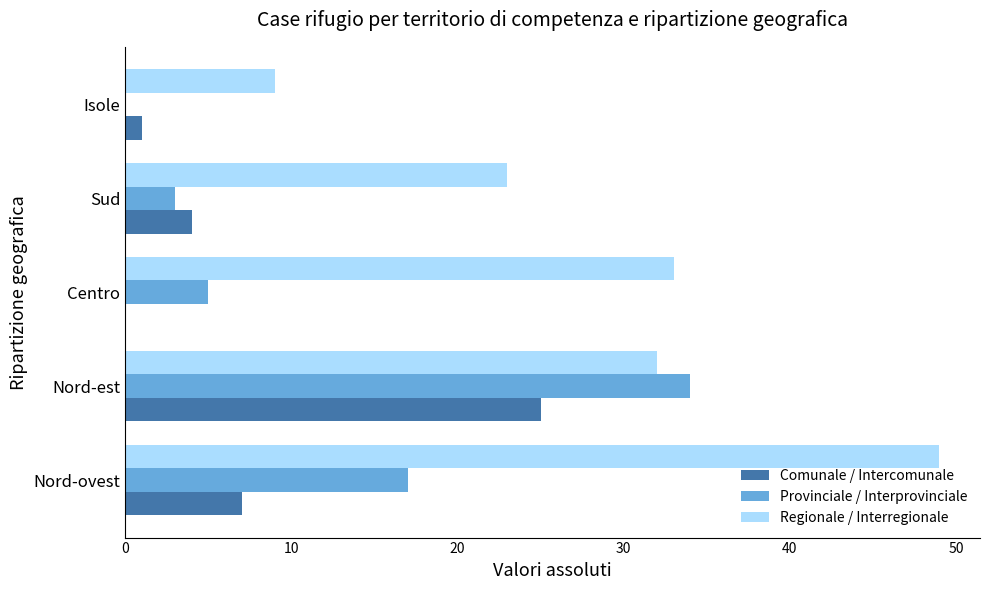

Which series changed the most between Nord-est and Isole?

Provinciale / Interprovinciale